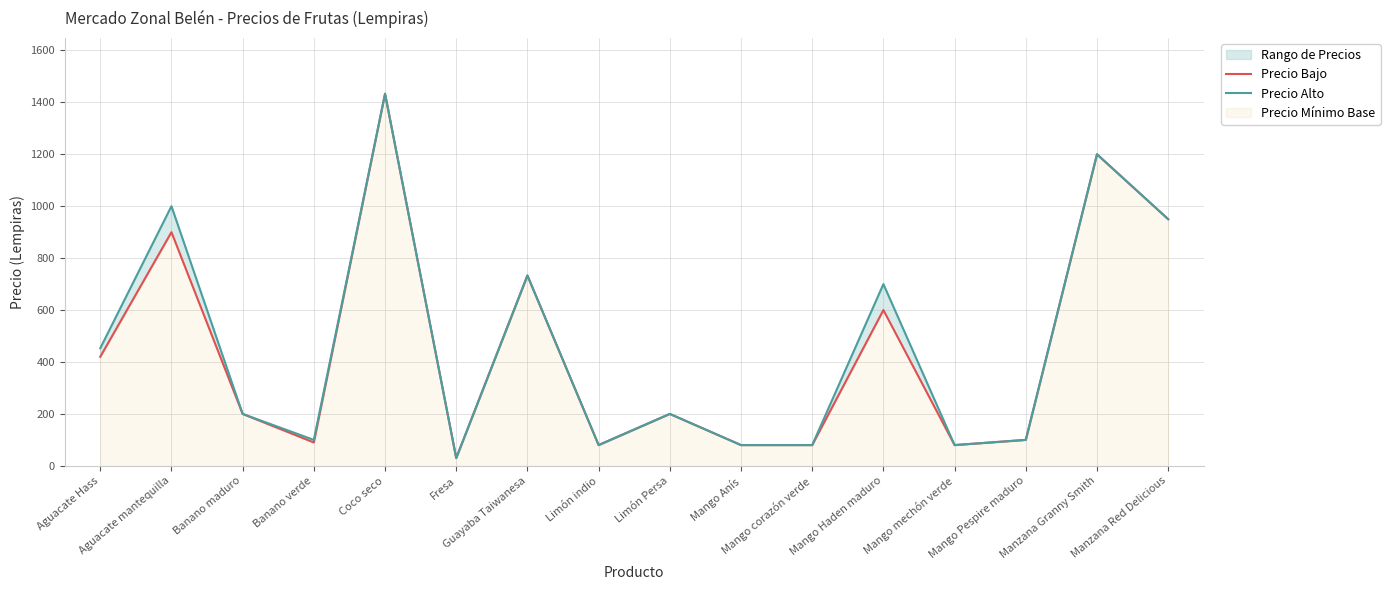

What is the label of the 13th point from the left?

Mango mechón verde